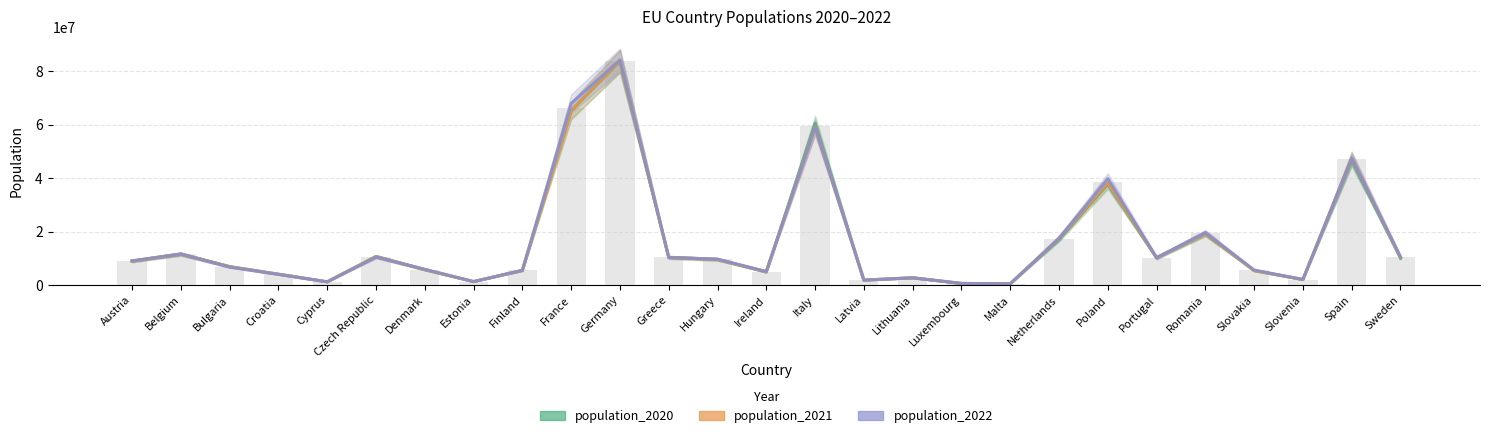

Between Slovenia and Spain, which series saw the biggest shift?

population_2022